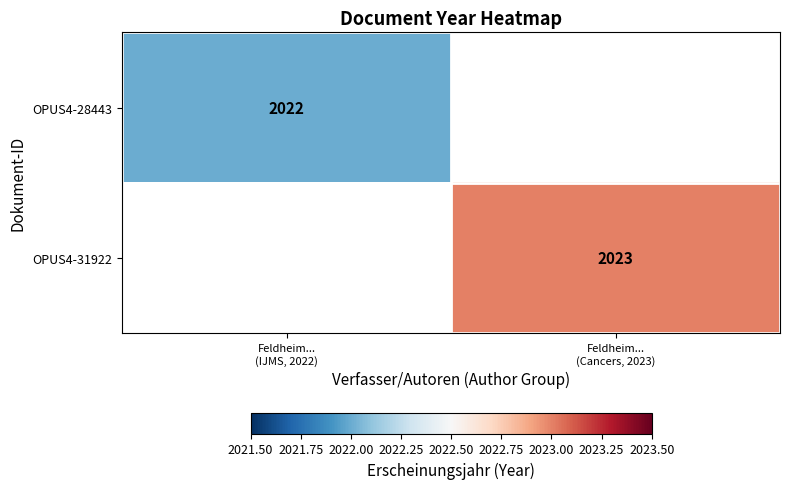

Rank the series by their maximum value, from lowest to highest.

OPUS4-28443, OPUS4-31922